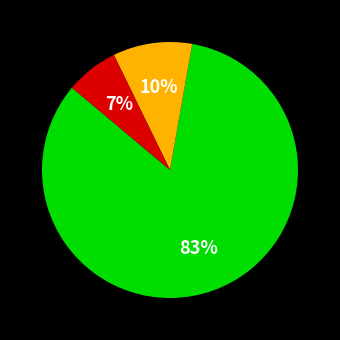

Does any single category account for the majority?

Yes